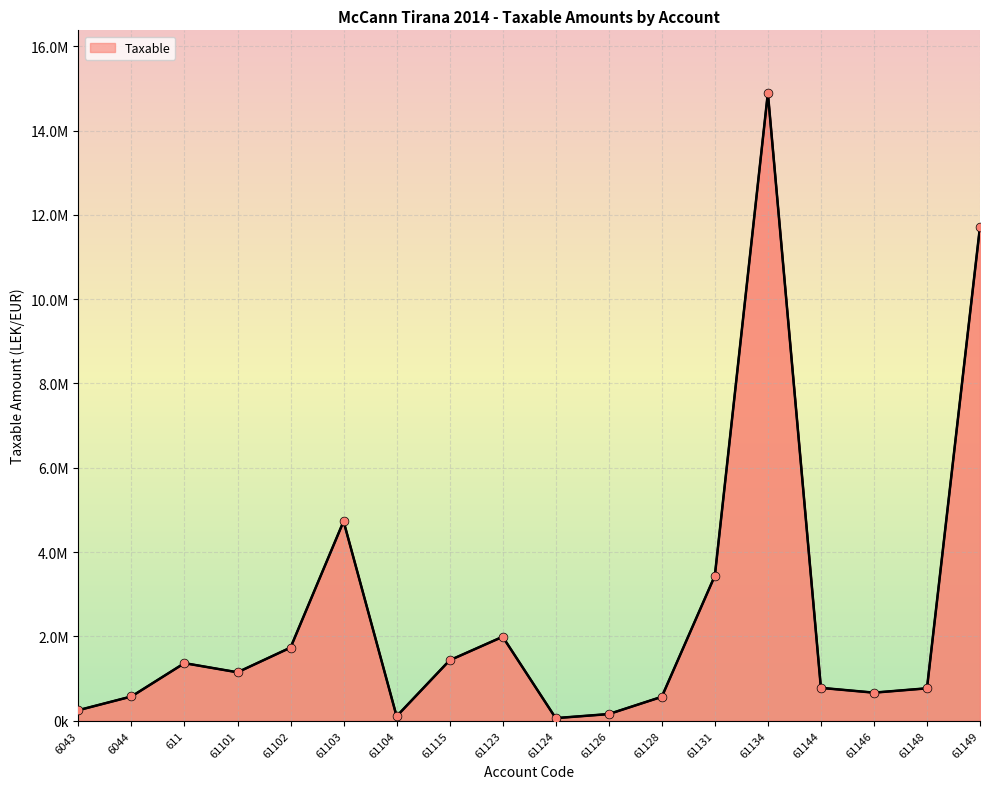

What is the change in value from 61146 to 61149?

+11051791.2